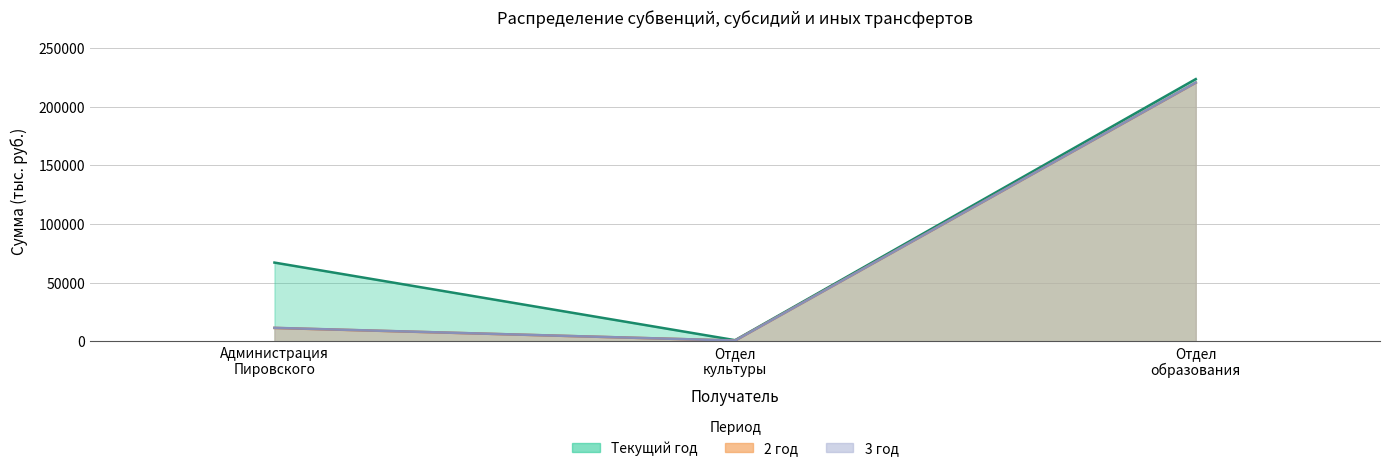

What is the spread (max minus min) of values at Отдел образования?

3068.3